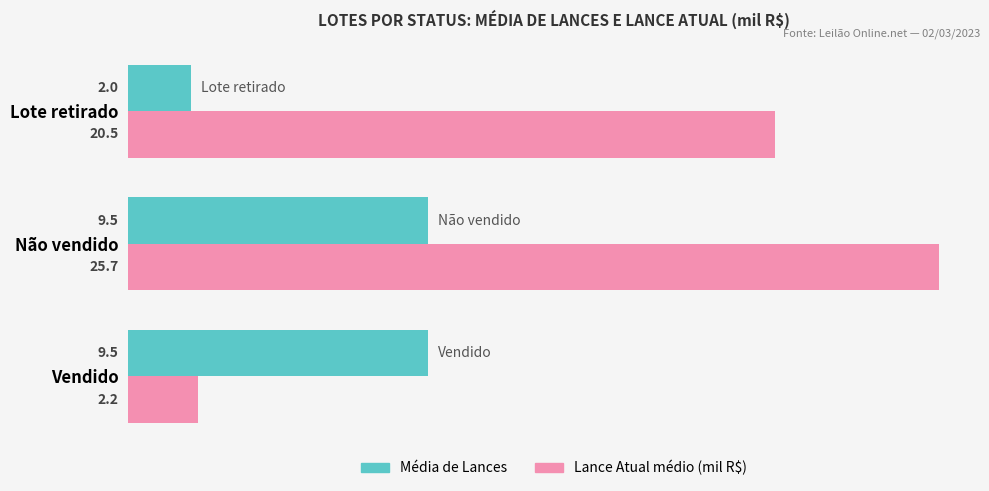

Rank the series by their average value, from highest to lowest.

Lance Atual médio (mil R$), Média de Lances